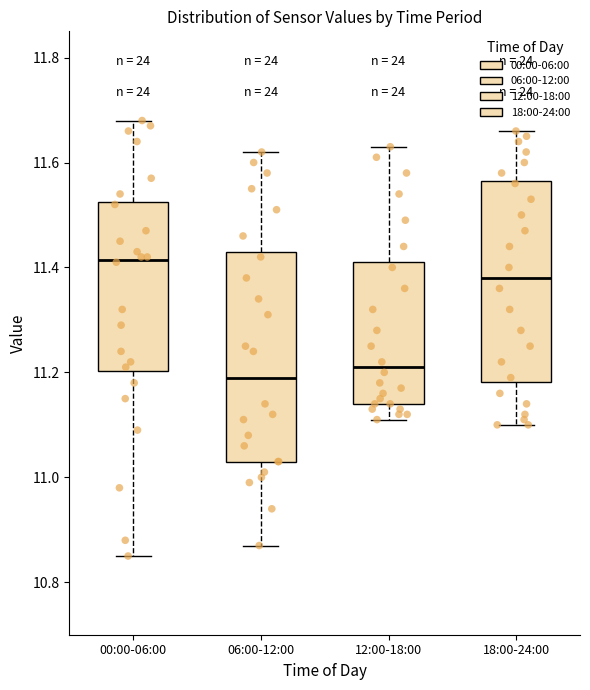

Where is the upper edge of the box for 12:00-18:00 on the y-axis? The values are not printed on the chart, so give them approximately, as read against the axis.

11.42